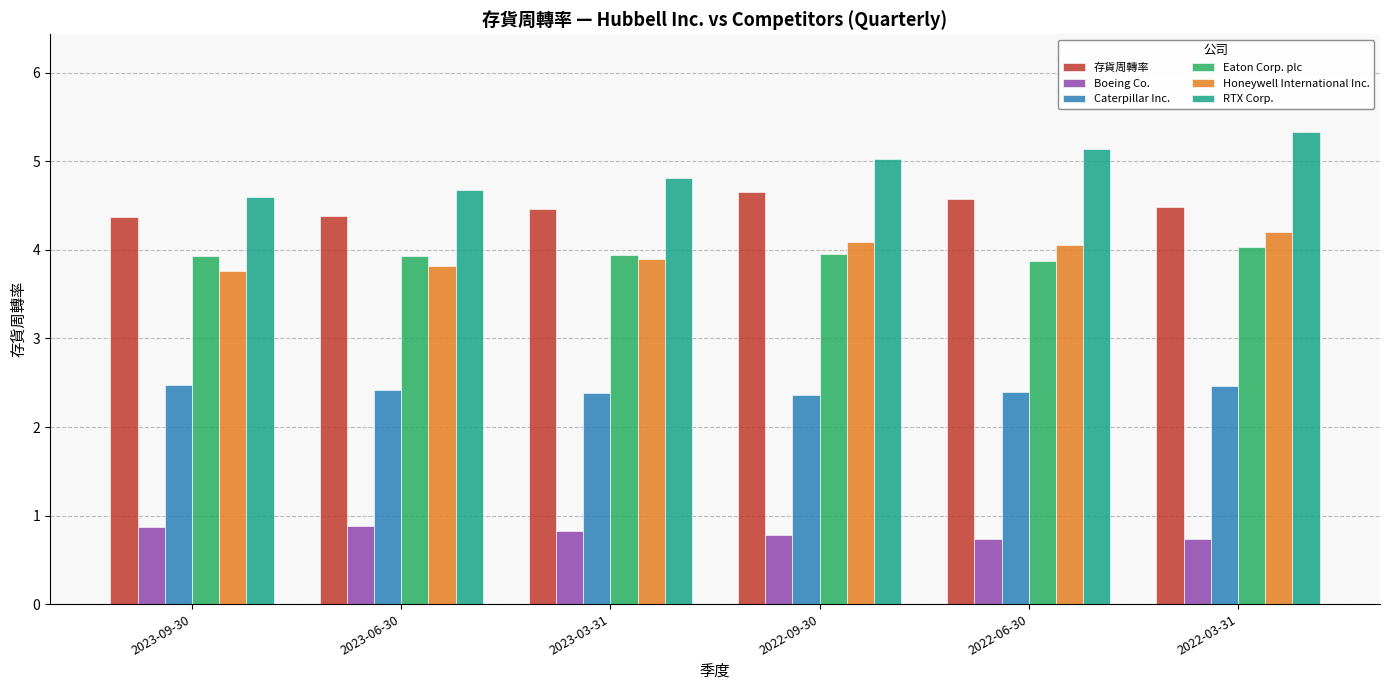

What is the spread (max minus min) of values at 2023-09-30?

3.7